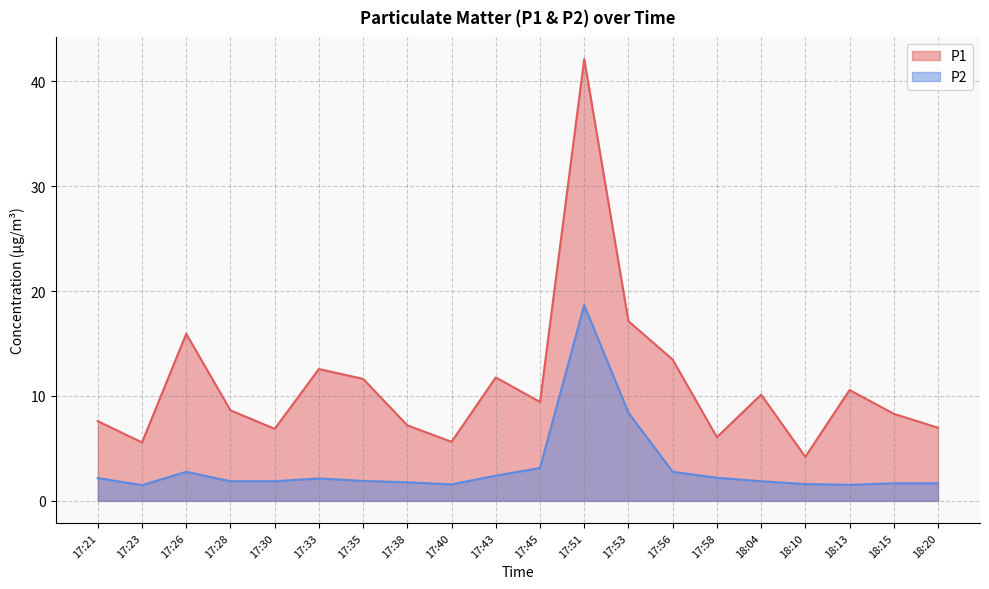

True or false: P2 and P1 cross at least once.

False